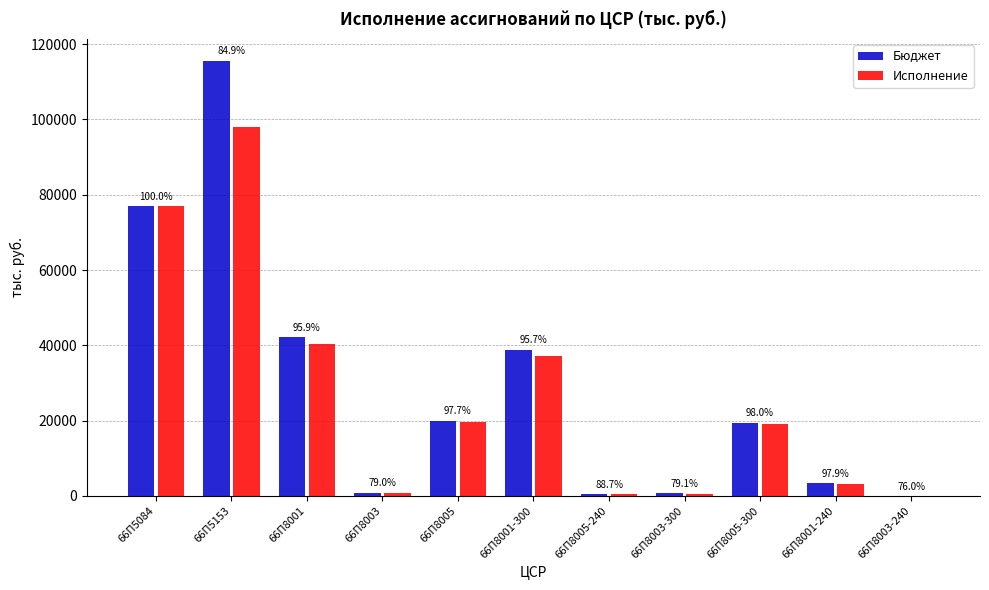

What is the difference between the second highest and second lowest values in the Бюджет series?

76499.4